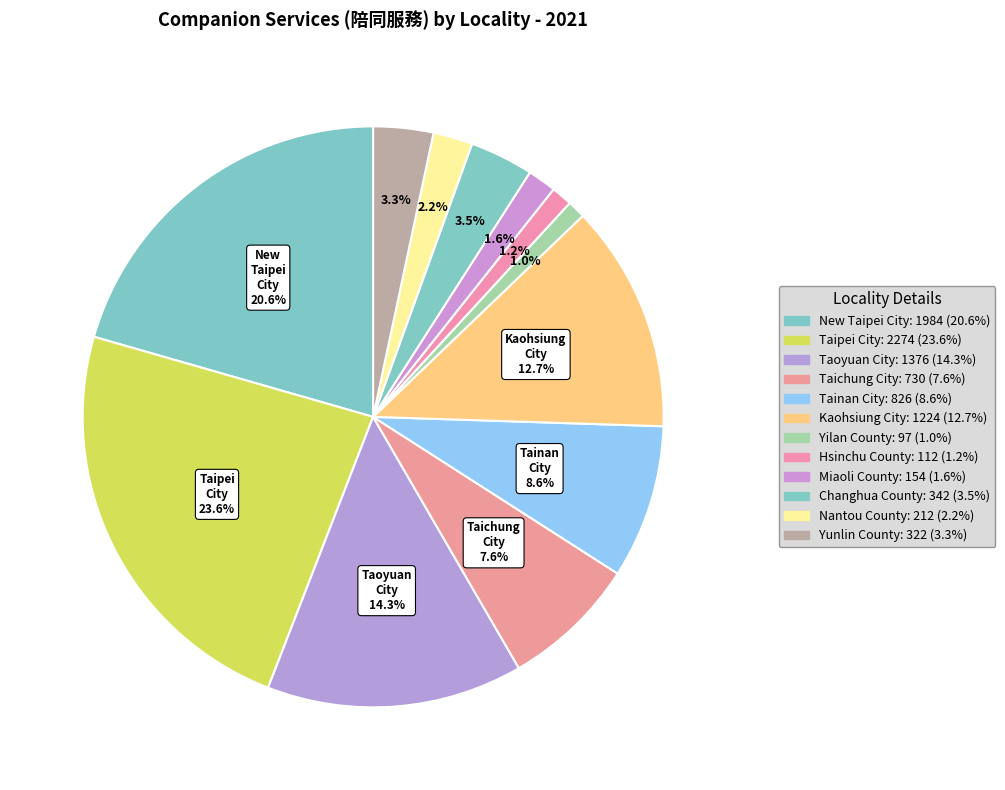

What percentage is the Yunlin County slice, to the nearest percent?

3%